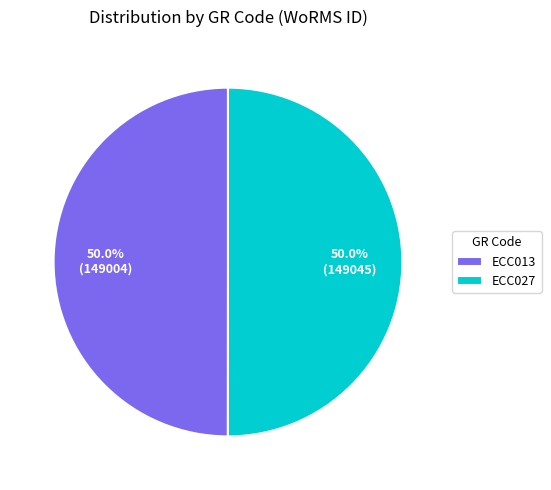

Do ECC013 and ECC027 together represent more than half of the pie?

Yes